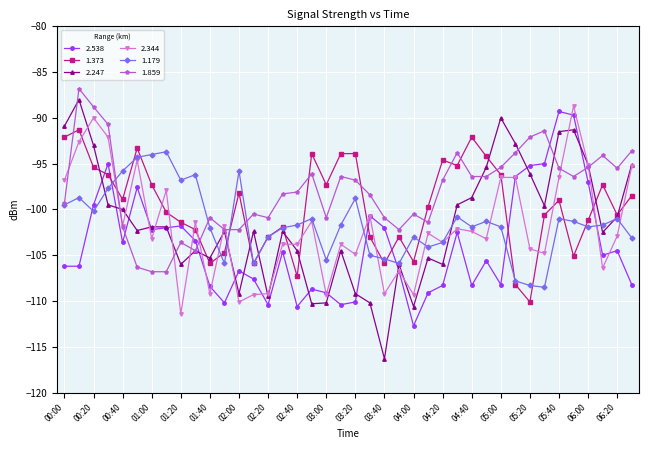

Which series has the widest spread of values?

2.247